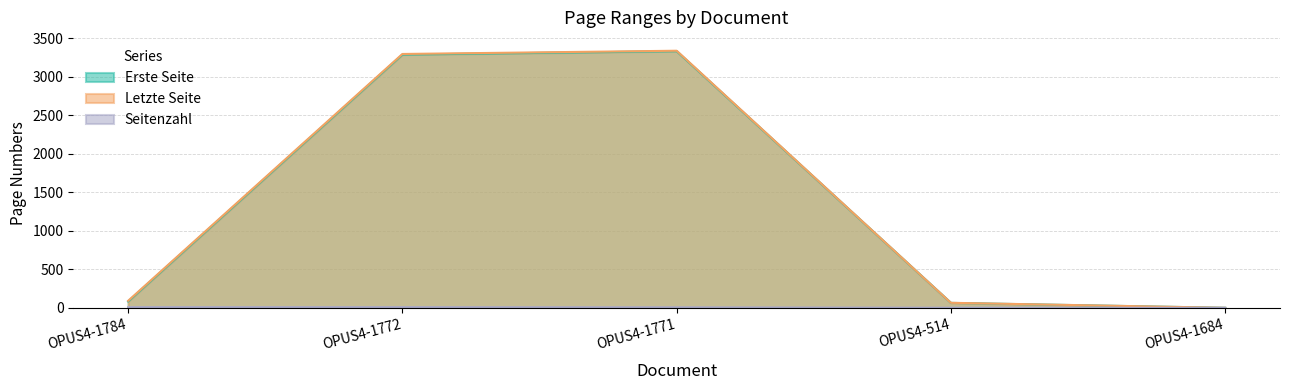

What is the difference between the Erste Seite values at OPUS4-1784 and OPUS4-1684?

83